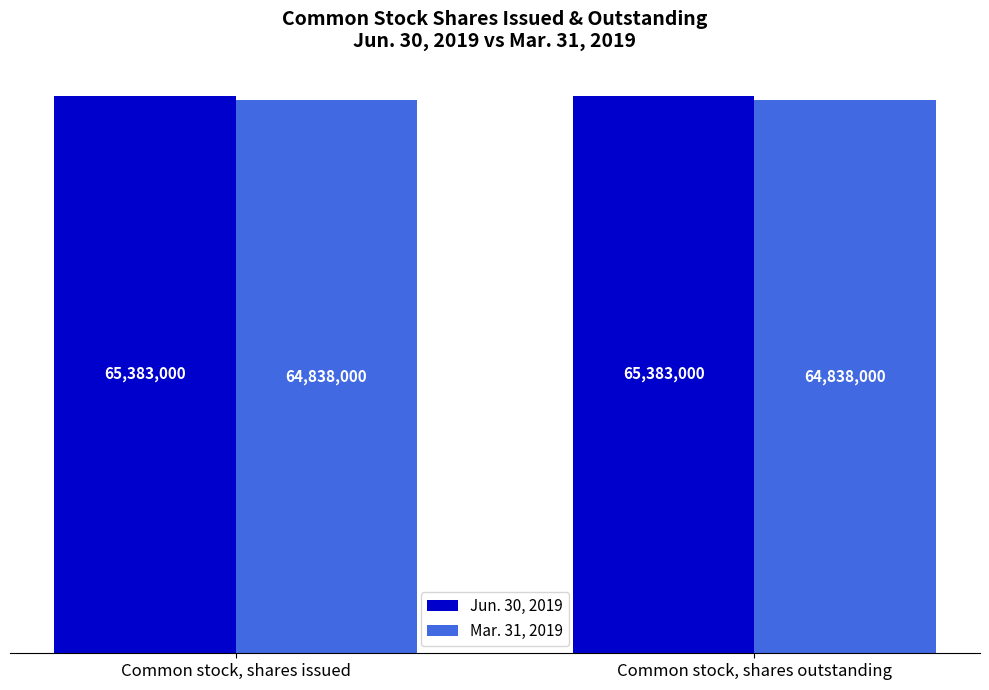

At how many categories does at least one series exceed 64957172?

2